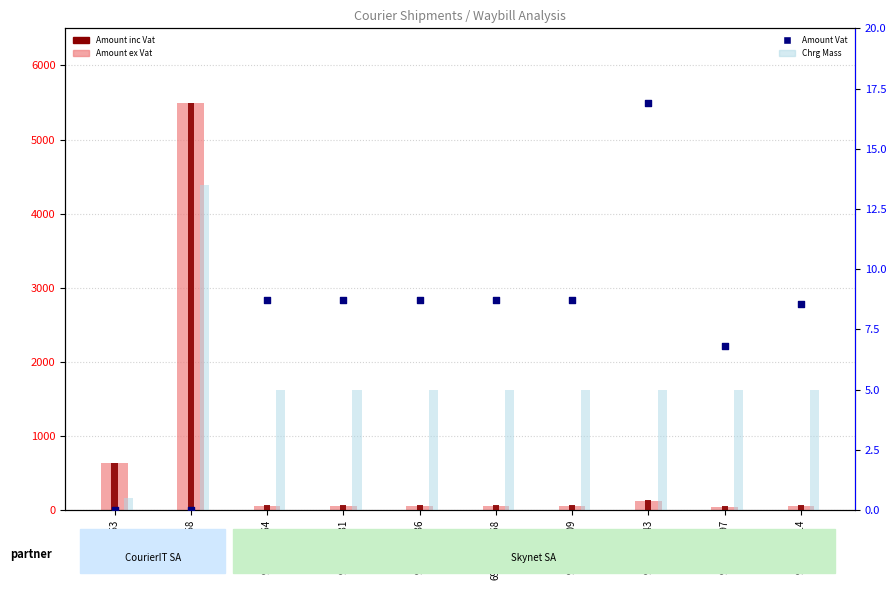

Which series has the largest total across all categories?

Amount inc Vat